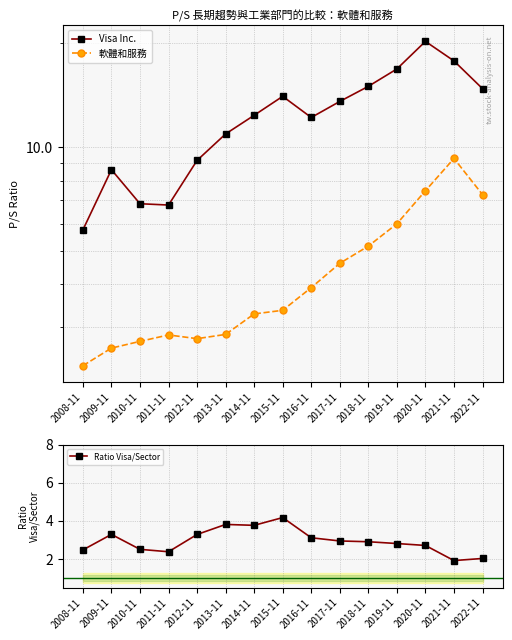

Rank the series by their average value, from lowest to highest.

Ratio Visa/Sector, 軟體和服務, Visa Inc.